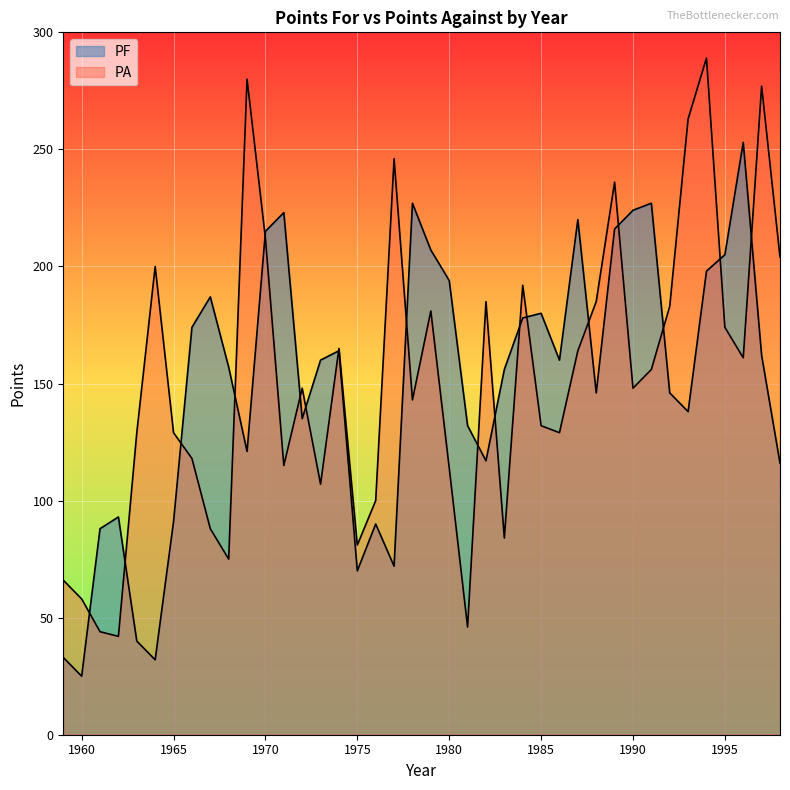

How many lines are shown in the chart?

2